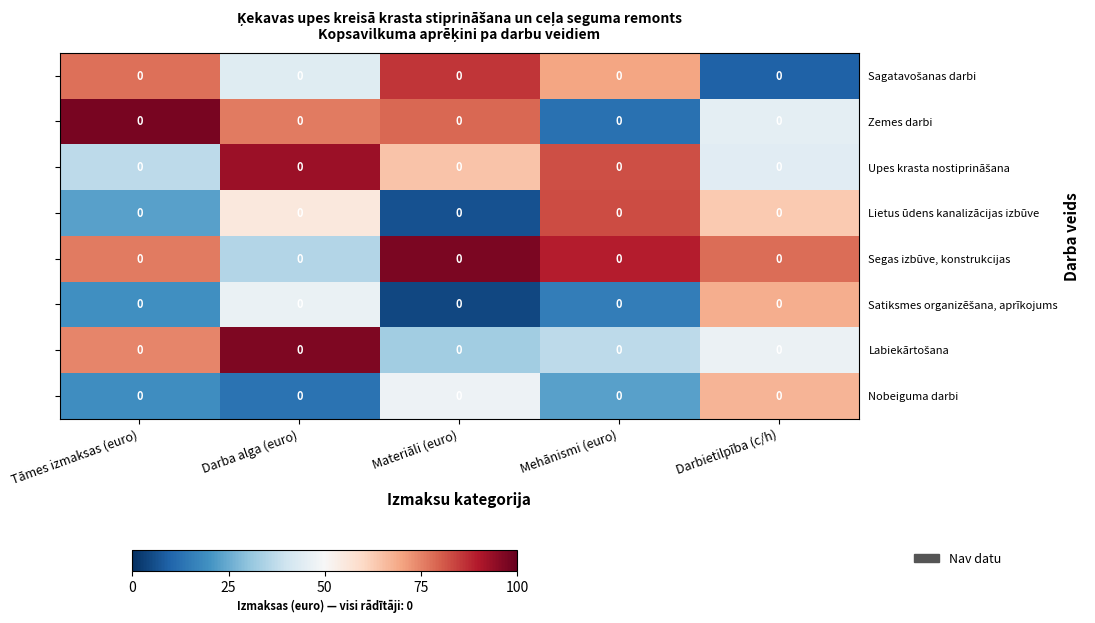

Is the value of Satiksmes organizēšana, aprīkojums at Mehānismi (euro) greater than the value of Lietus ūdens kanalizācijas izbūve at Darbietilpība (c/h)?

No